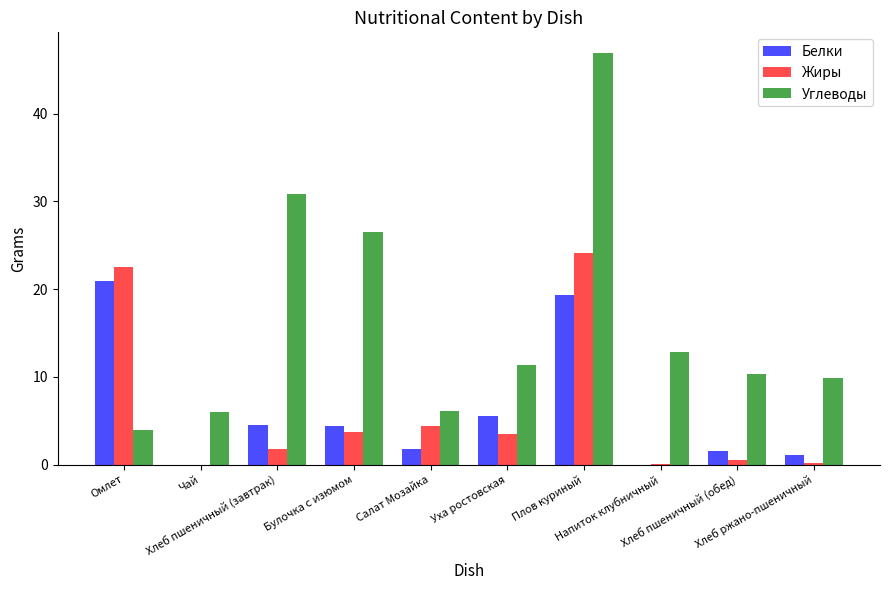

What is the sum of all Углеводы values?

164.6